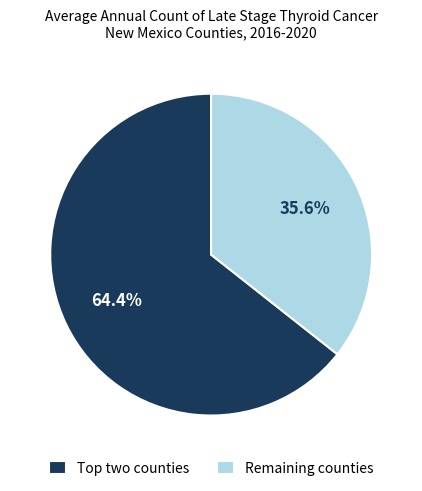

To the nearest percent, what is the difference between the largest and smallest slice percentages?

29%